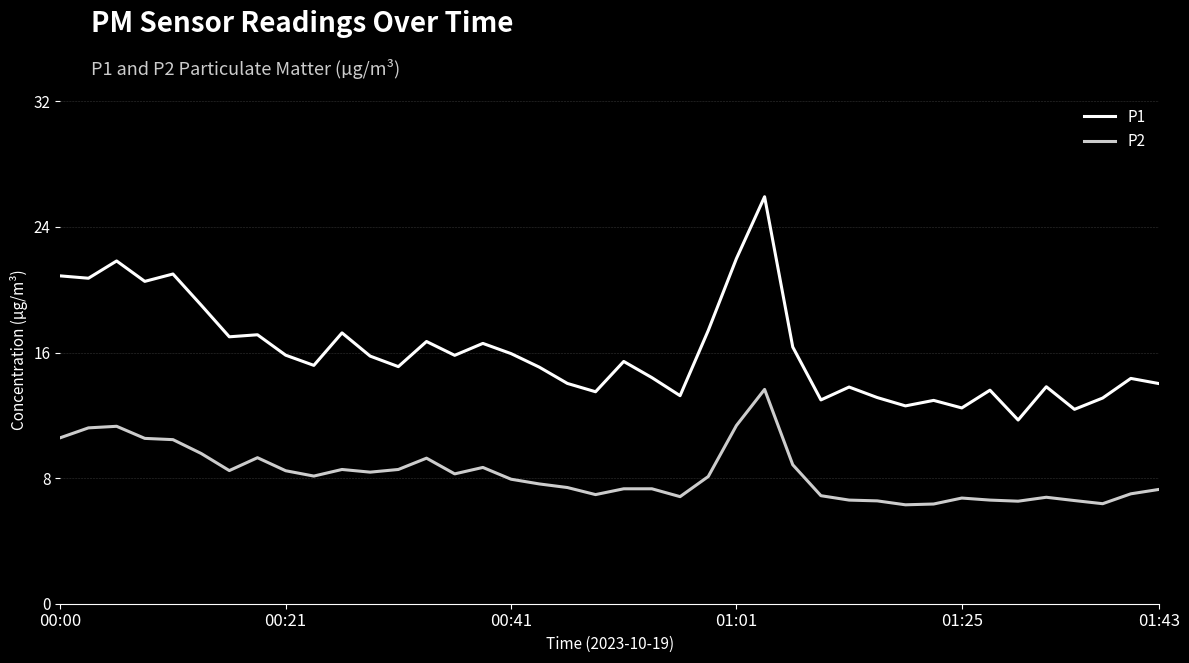

True or false: P2 and P1 cross at least once.

False